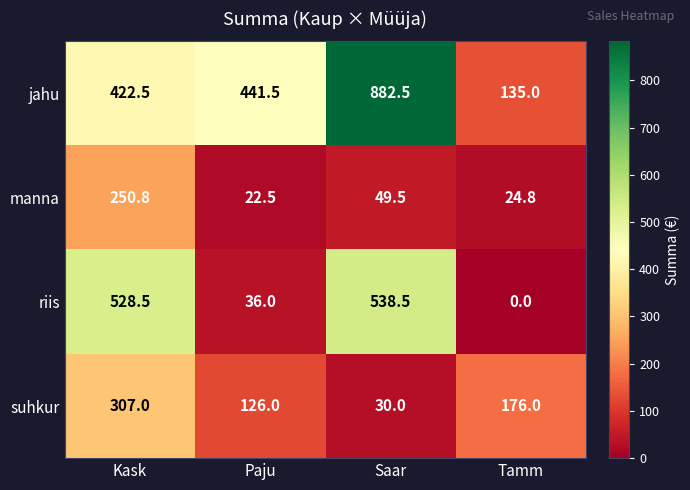

The value of suhkur at Paju is 76.9. True or false?

False